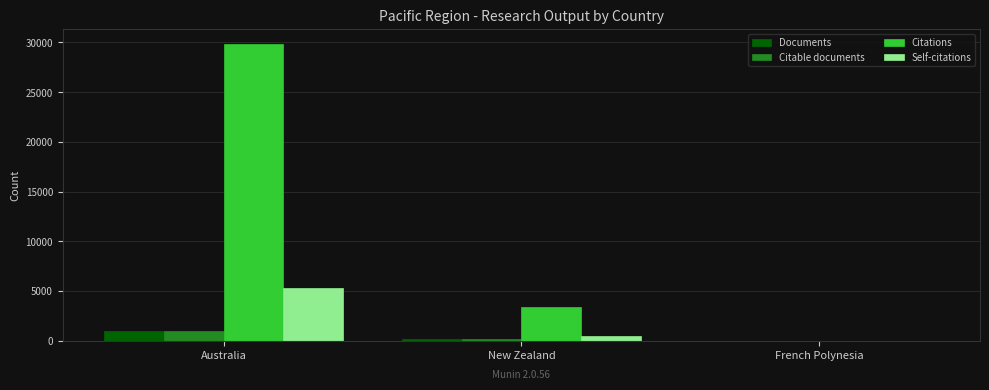

How many categories are shown in the chart?

3